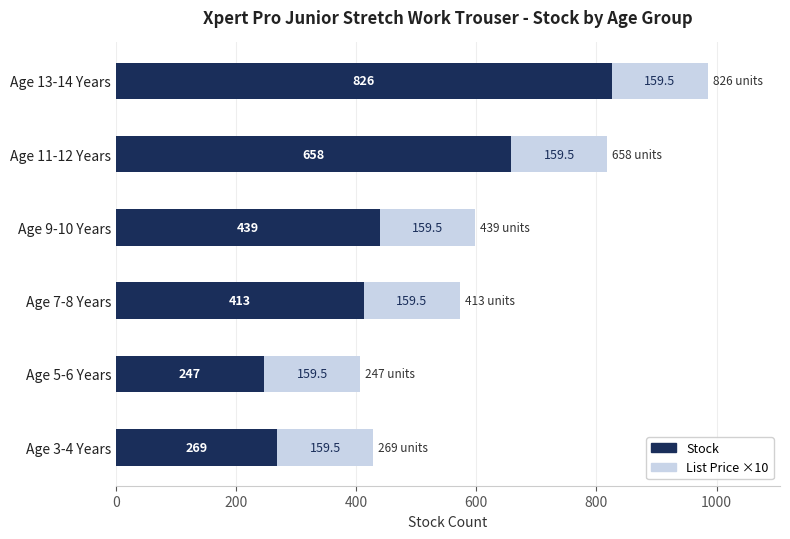

At which category is the sum across all series the highest?

Age 13-14 Years